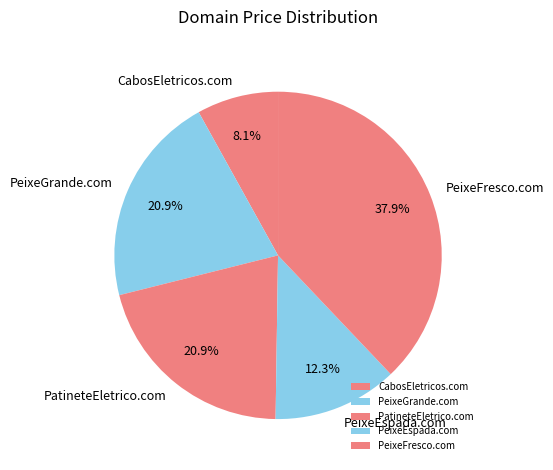

Count the number of slices in the pie.

5